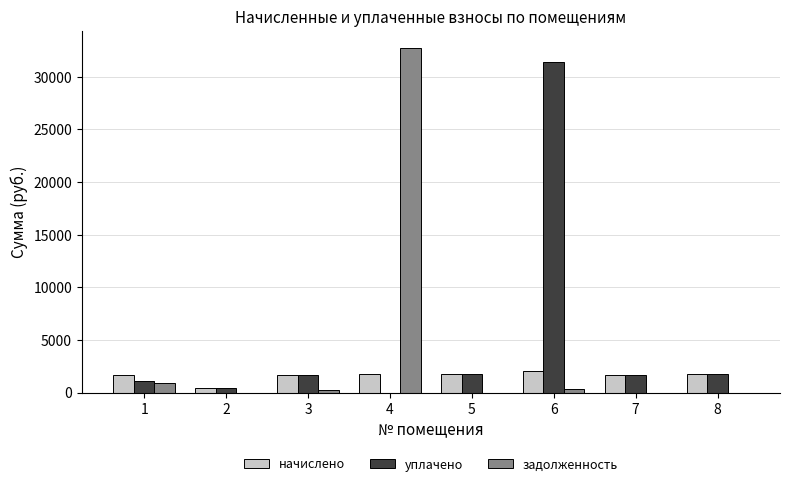

Does the chart contain stacked bars?

No